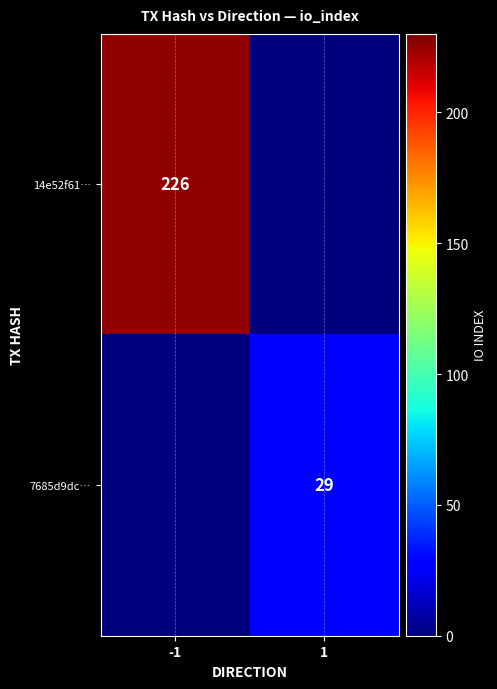

Is it true that 7685d9dc… equals 39 at 1?

False